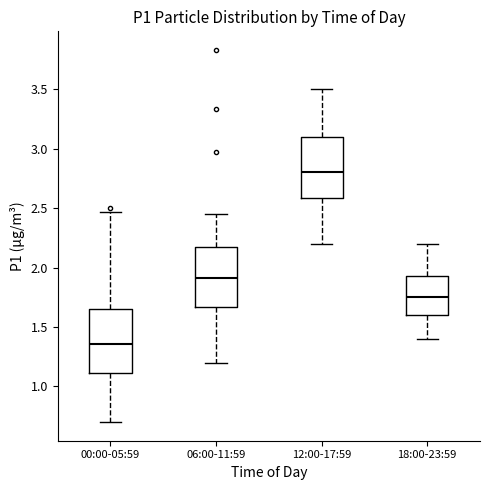

Which box's median line is the lowest?

00:00-05:59